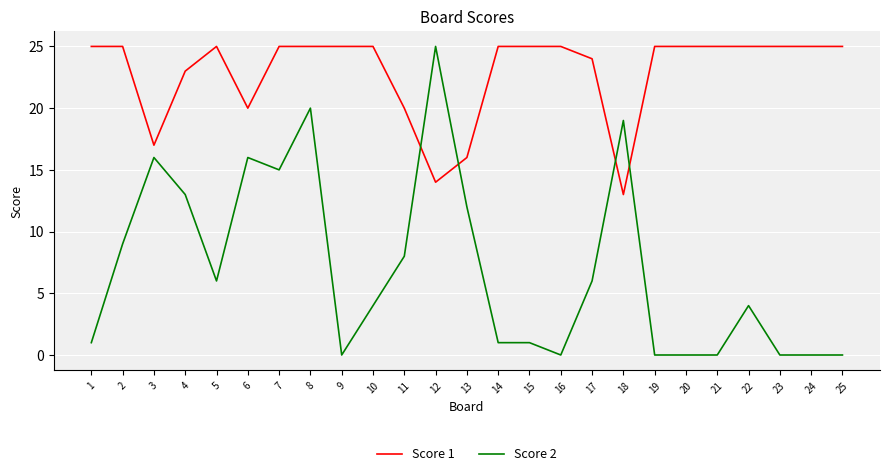

The Score 2 series shows 6 at 5. True or false?

True